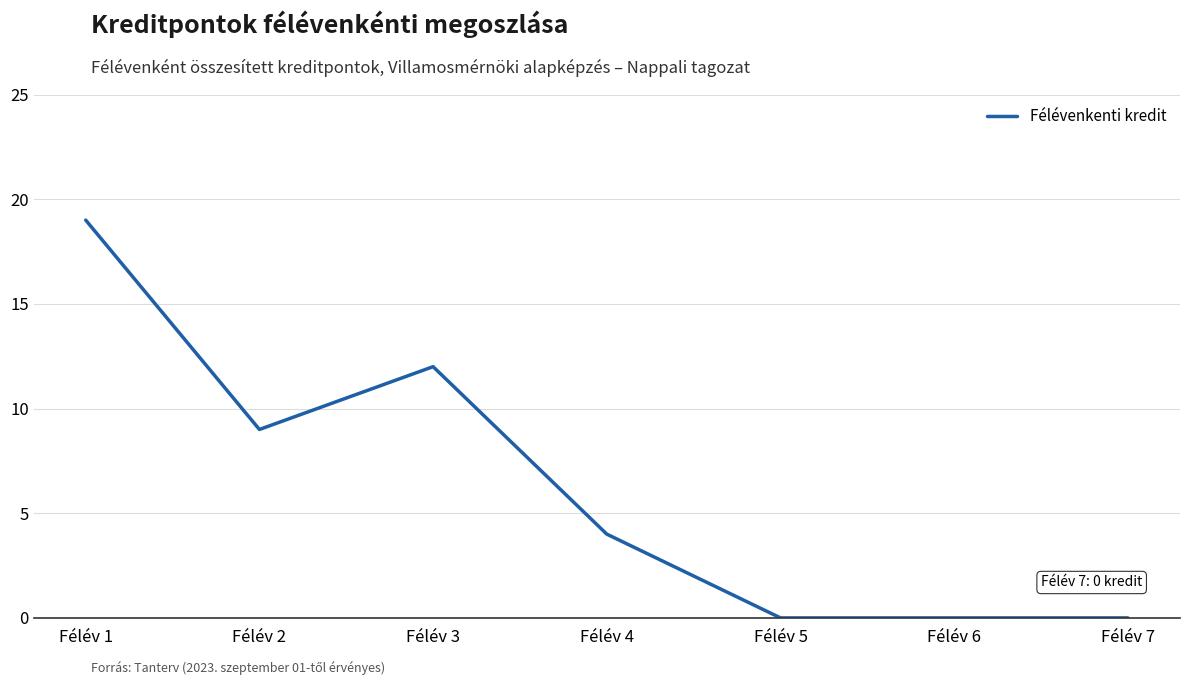

At which label is the value closest to 9?

Félév 2